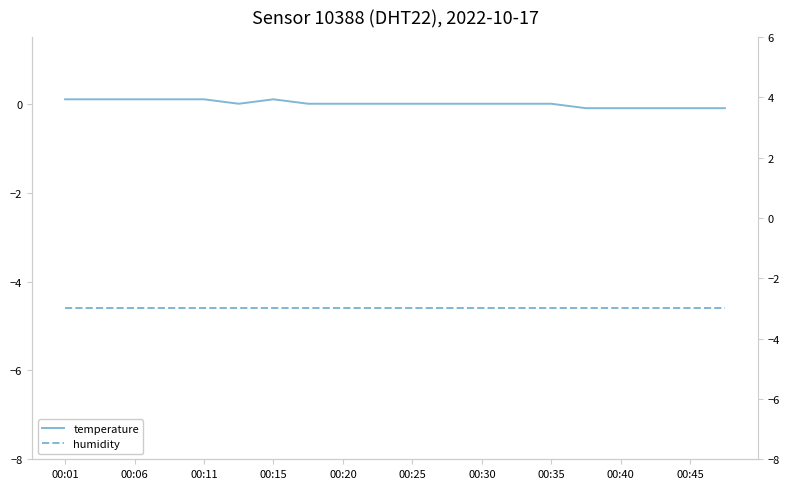

At which label is humidity closest to -2?

00:01